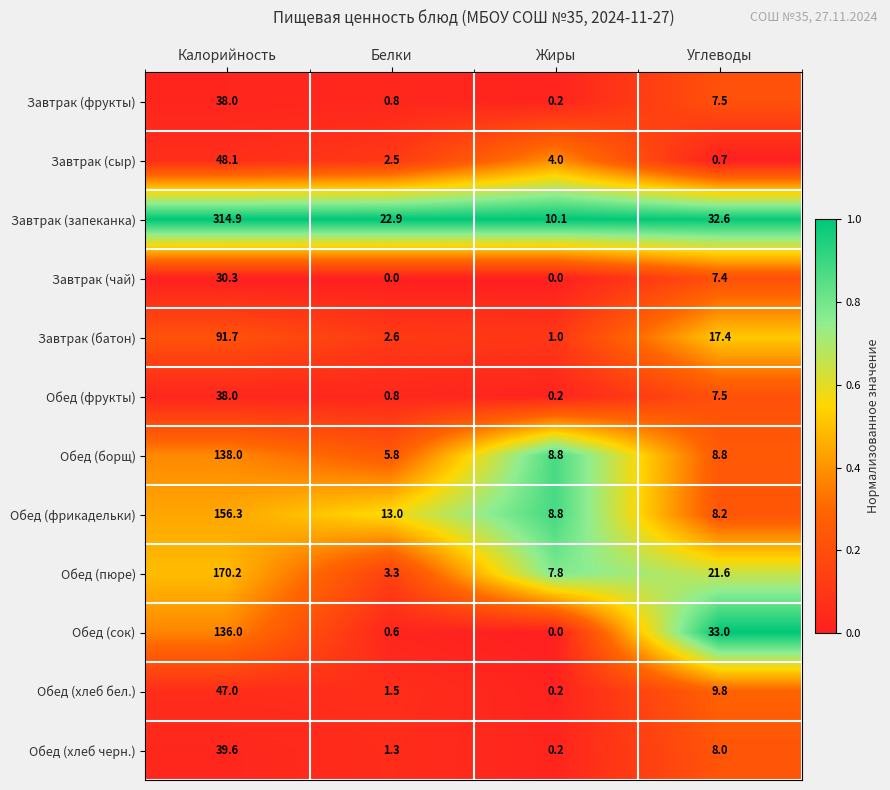

What is the total value across all series at Жиры?

41.3